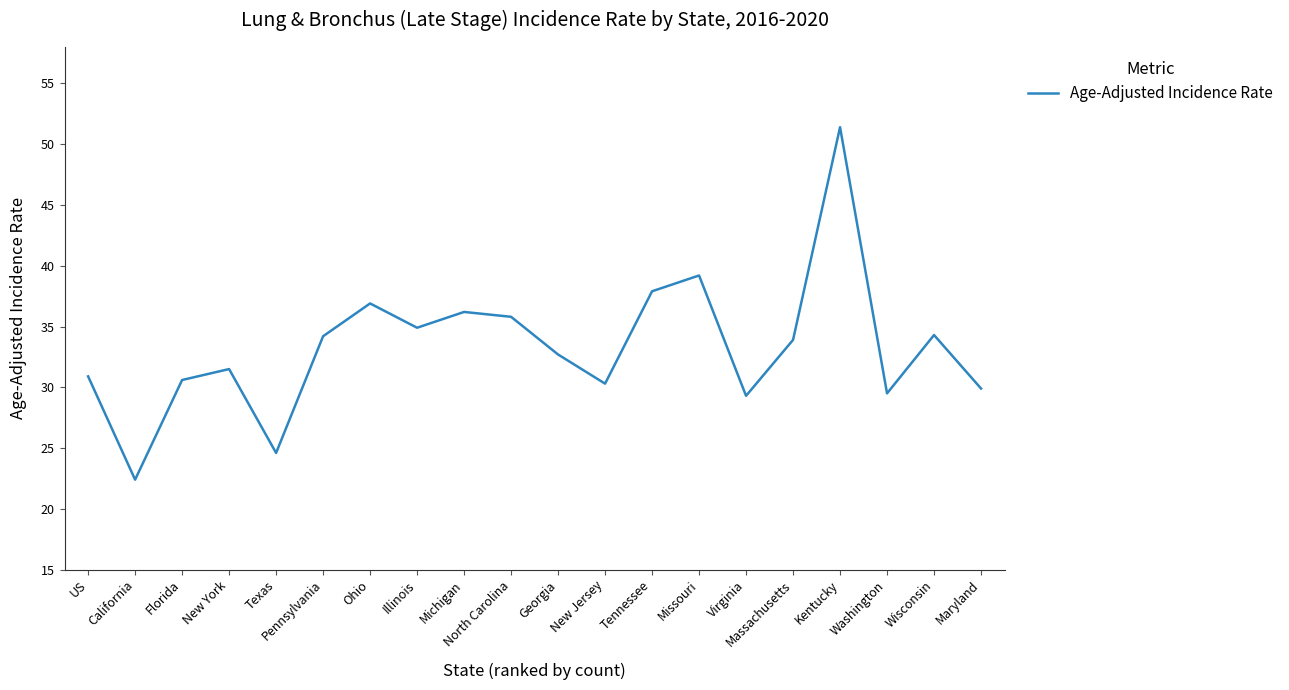

What position from the right is California?

19